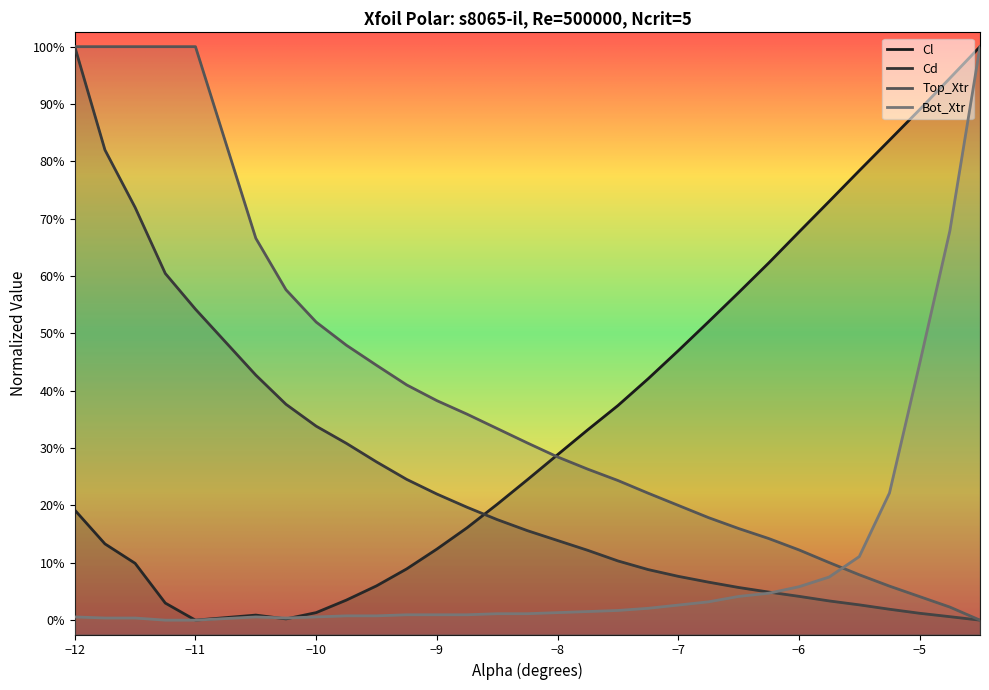

Where does the Cl series first go above 0?

-6.75